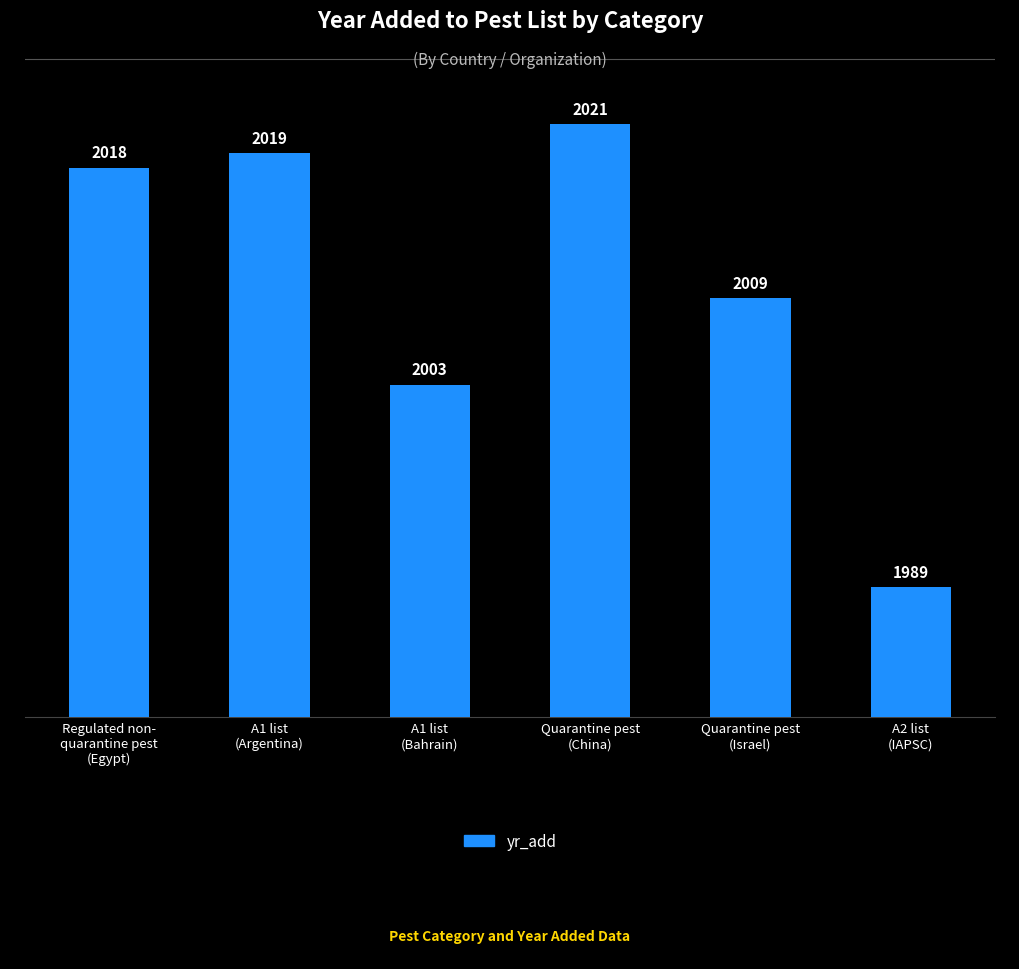

What position from the right is Quarantine pest
(Israel)?

2